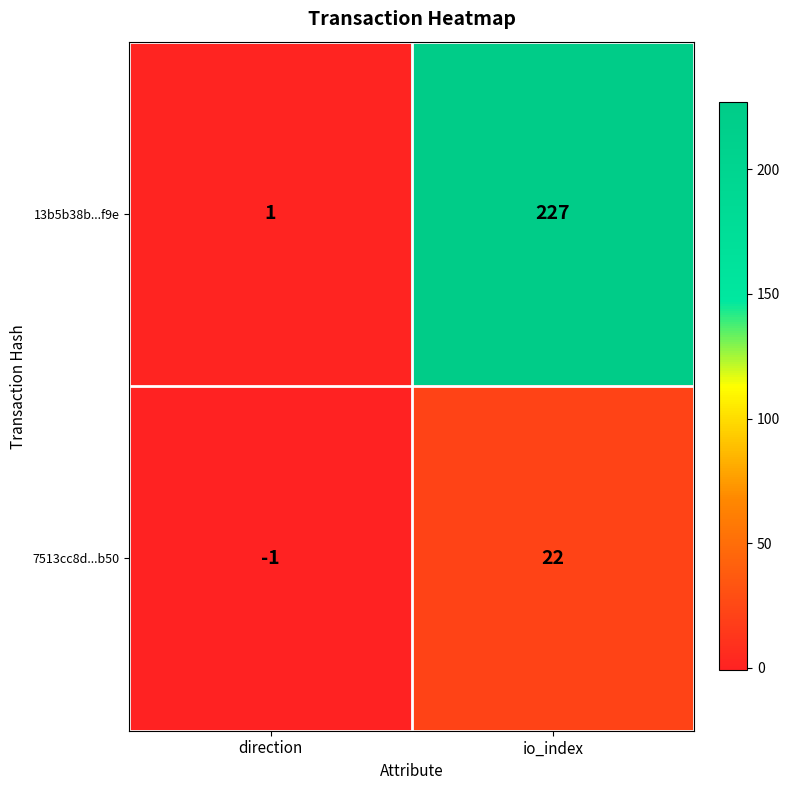

At which label is 13b5b38b...f9e closest to 114?

direction